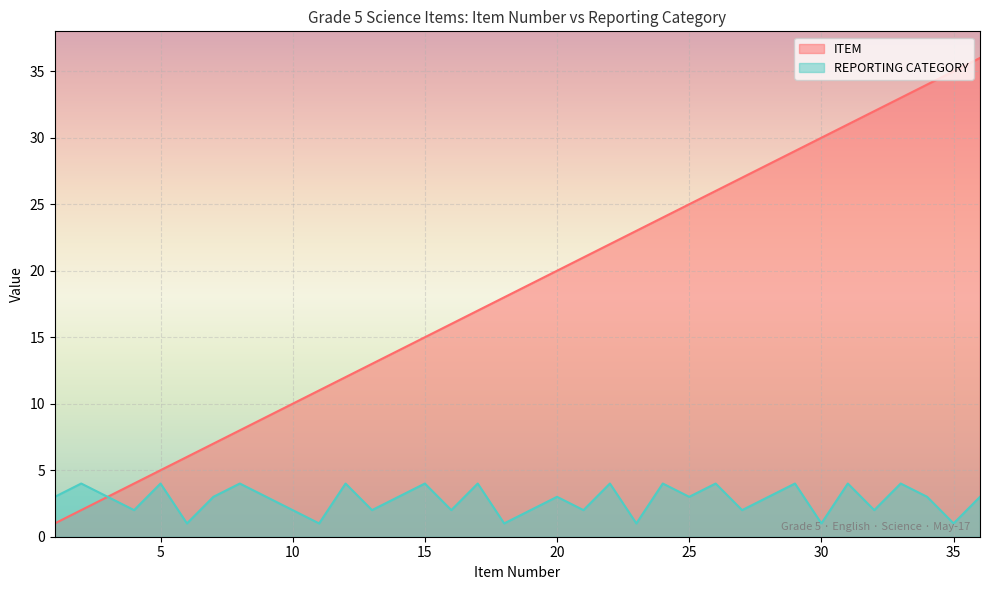

List the series in order of their overall mean, lowest first.

REPORTING CATEGORY, ITEM